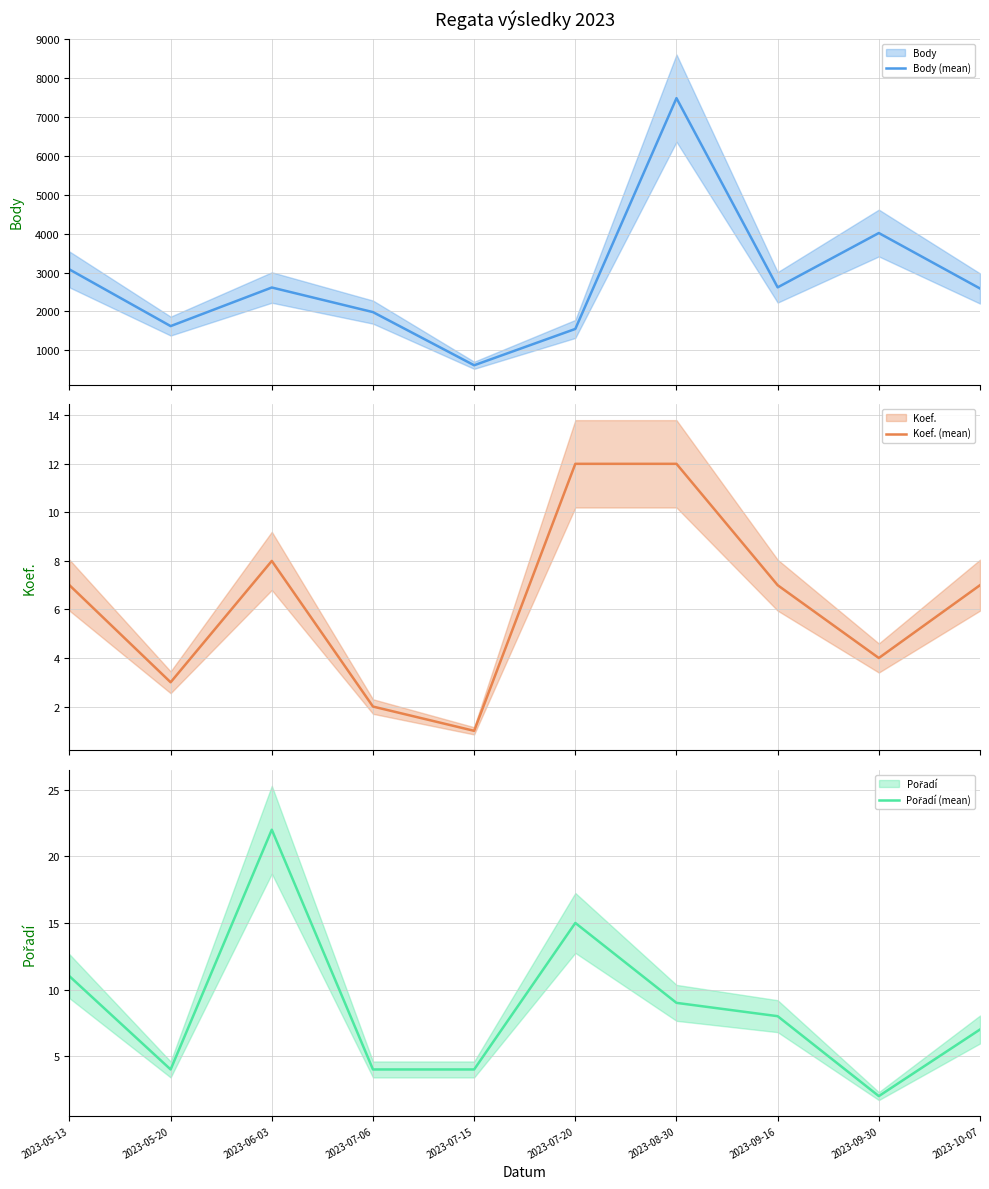

Reading left to right, what are all the values shown in this chart?

Body (mean): 3079	1621	2614	1981	613	1548	7487	2618	4016	2589
Koef. (mean): 7	3	8	2	1	12	12	7	4	7
Pořadí (mean): 11	4	22	4	4	15	9	8	2	7